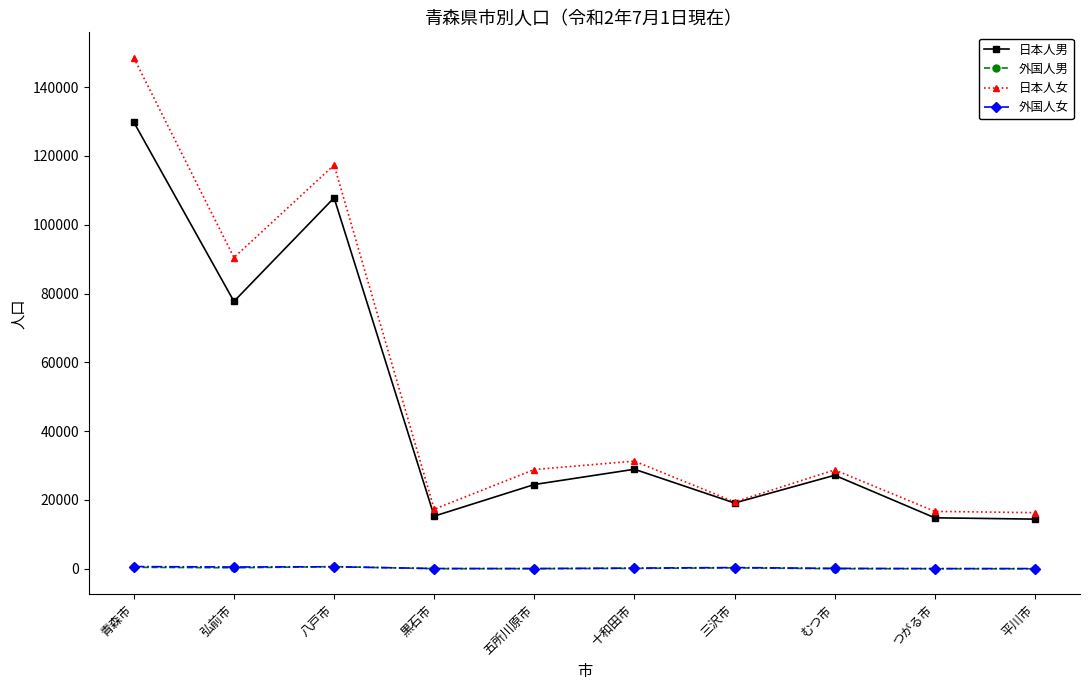

At how many categories does at least one series exceed 107036?

2